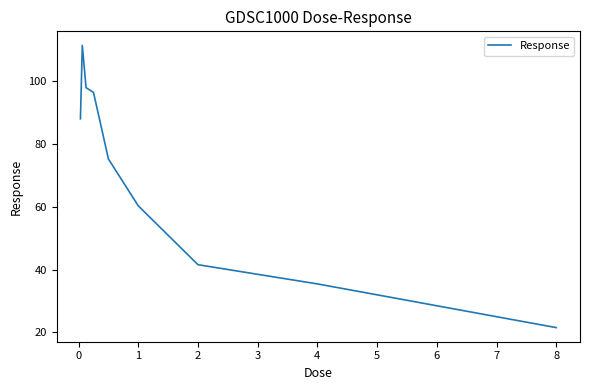

What is the difference between the maximum and minimum values?

89.7